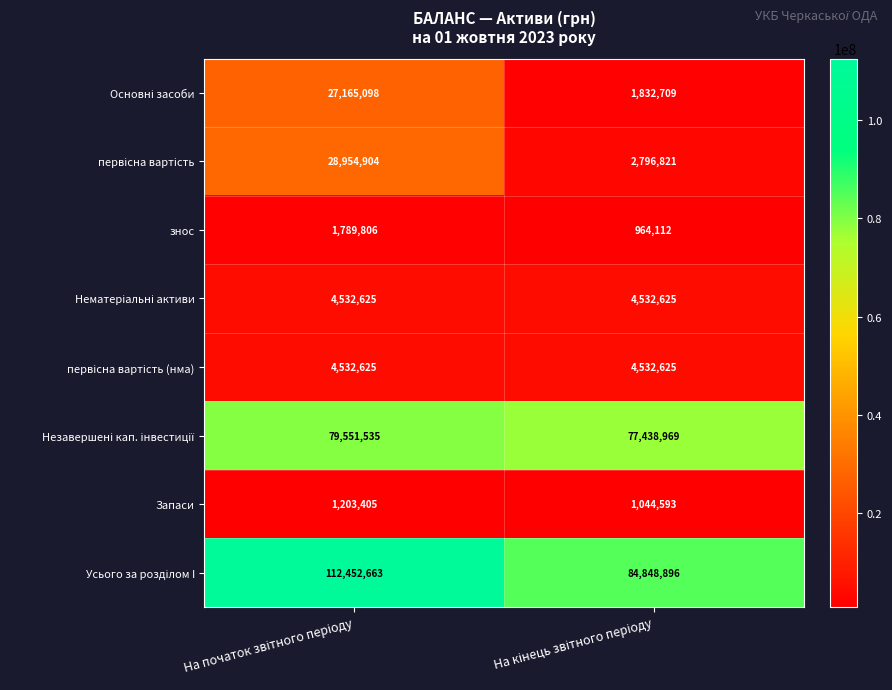

What is the average value of the знос series?

1376959